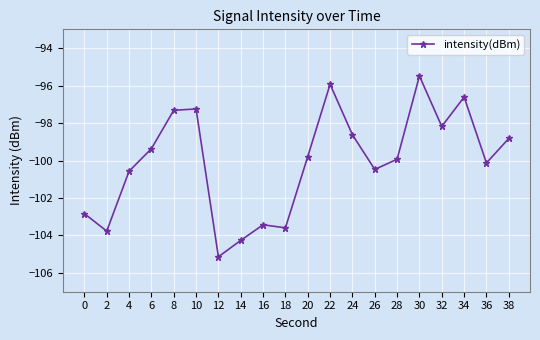

How many lines are shown in the chart?

1